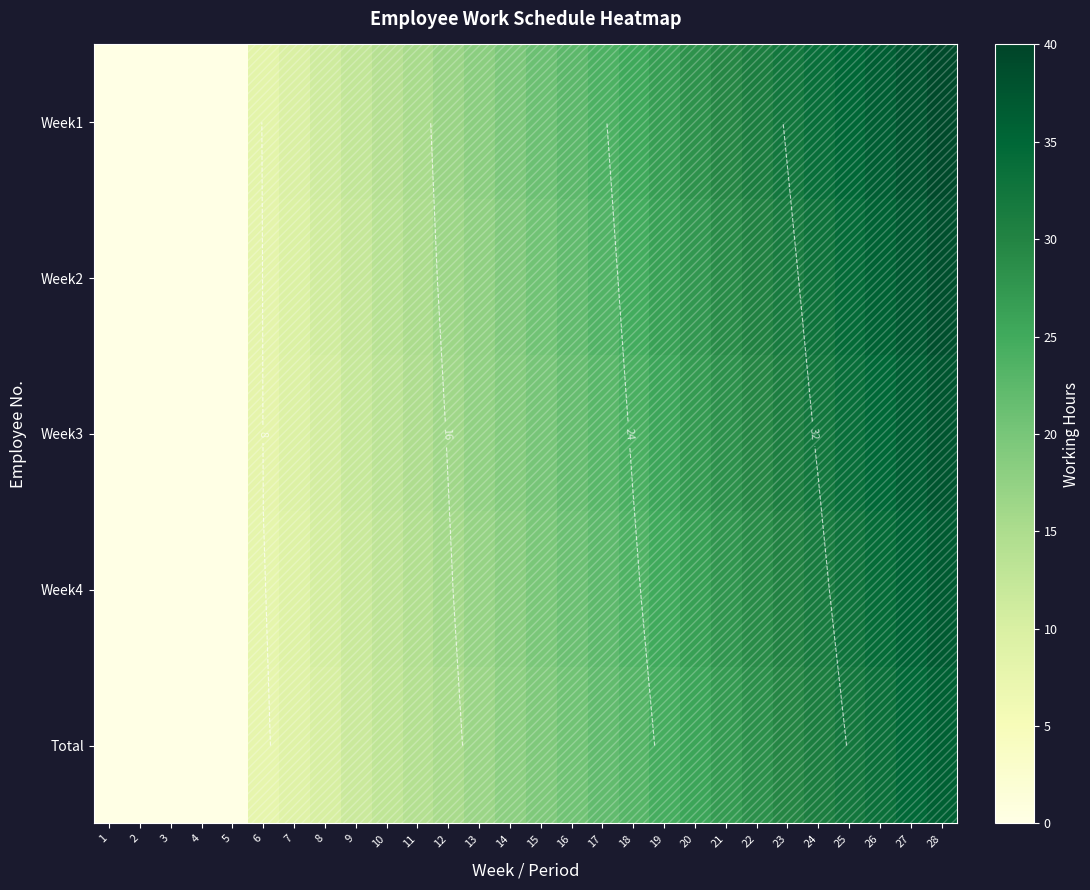

What is the maximum value for Total?

36.0